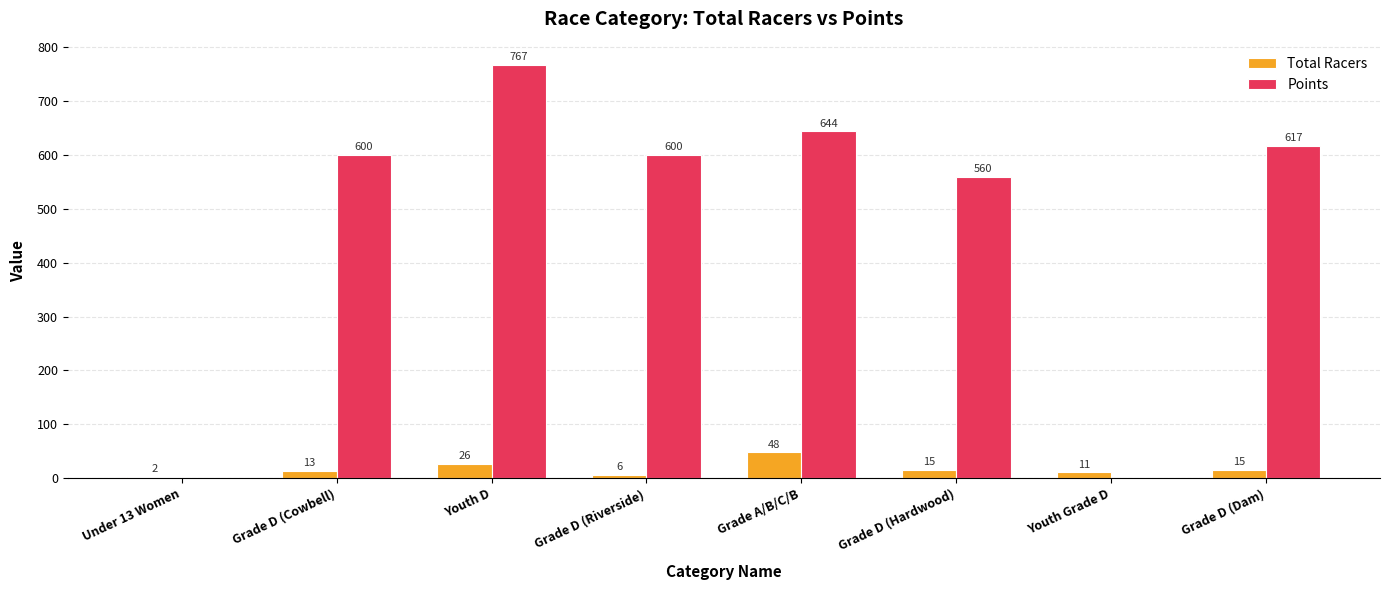

Where is Points nearest to the value 383?

Grade D (Hardwood)